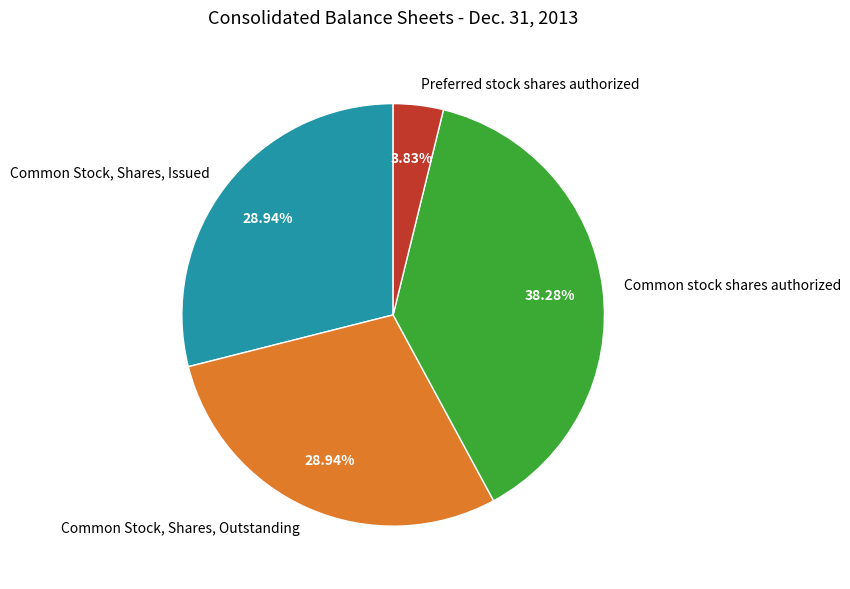

Between Common Stock, Shares, Outstanding and Preferred stock shares authorized, which is larger?

Common Stock, Shares, Outstanding